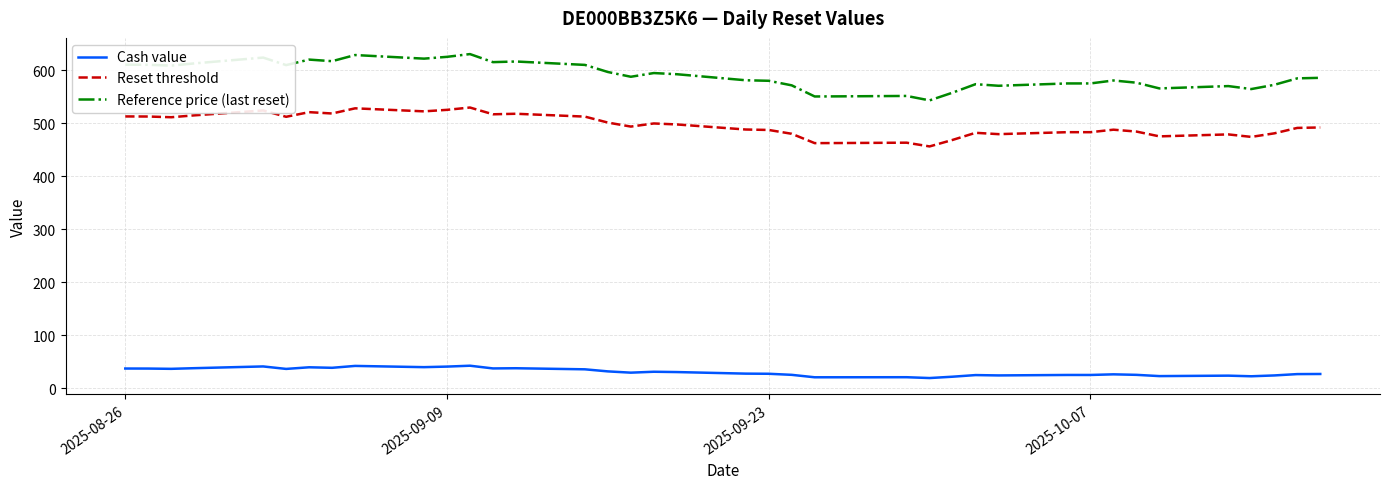

What is the average value of the Reset threshold series?

495.6